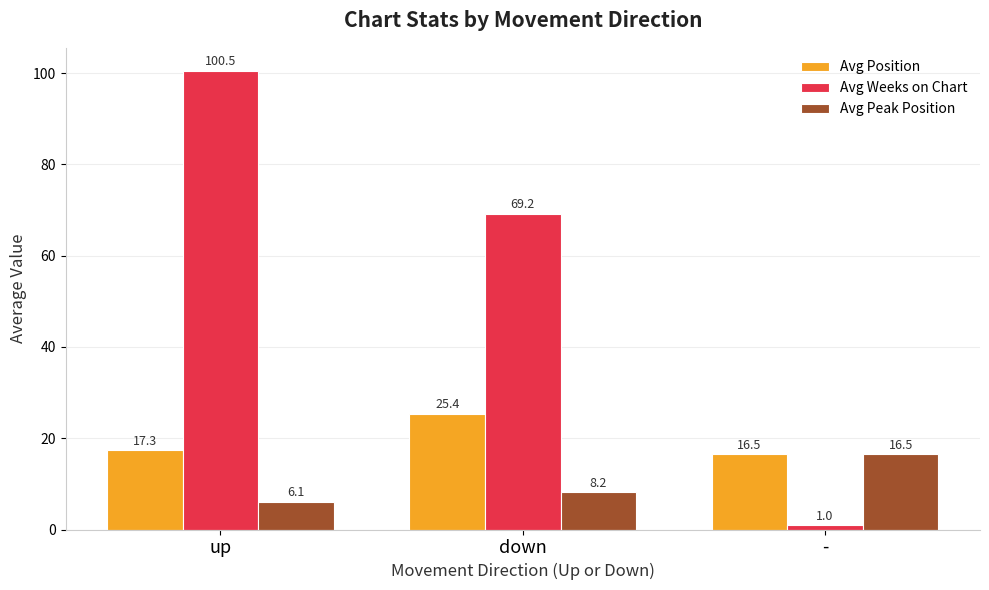

Rank the categories by Avg Position value from highest to lowest.

down, up, -